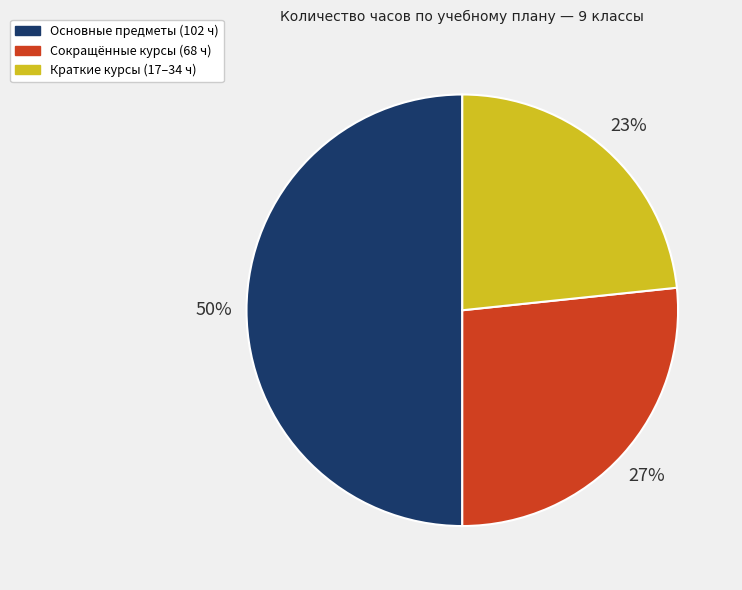

Count the number of slices in the pie.

3